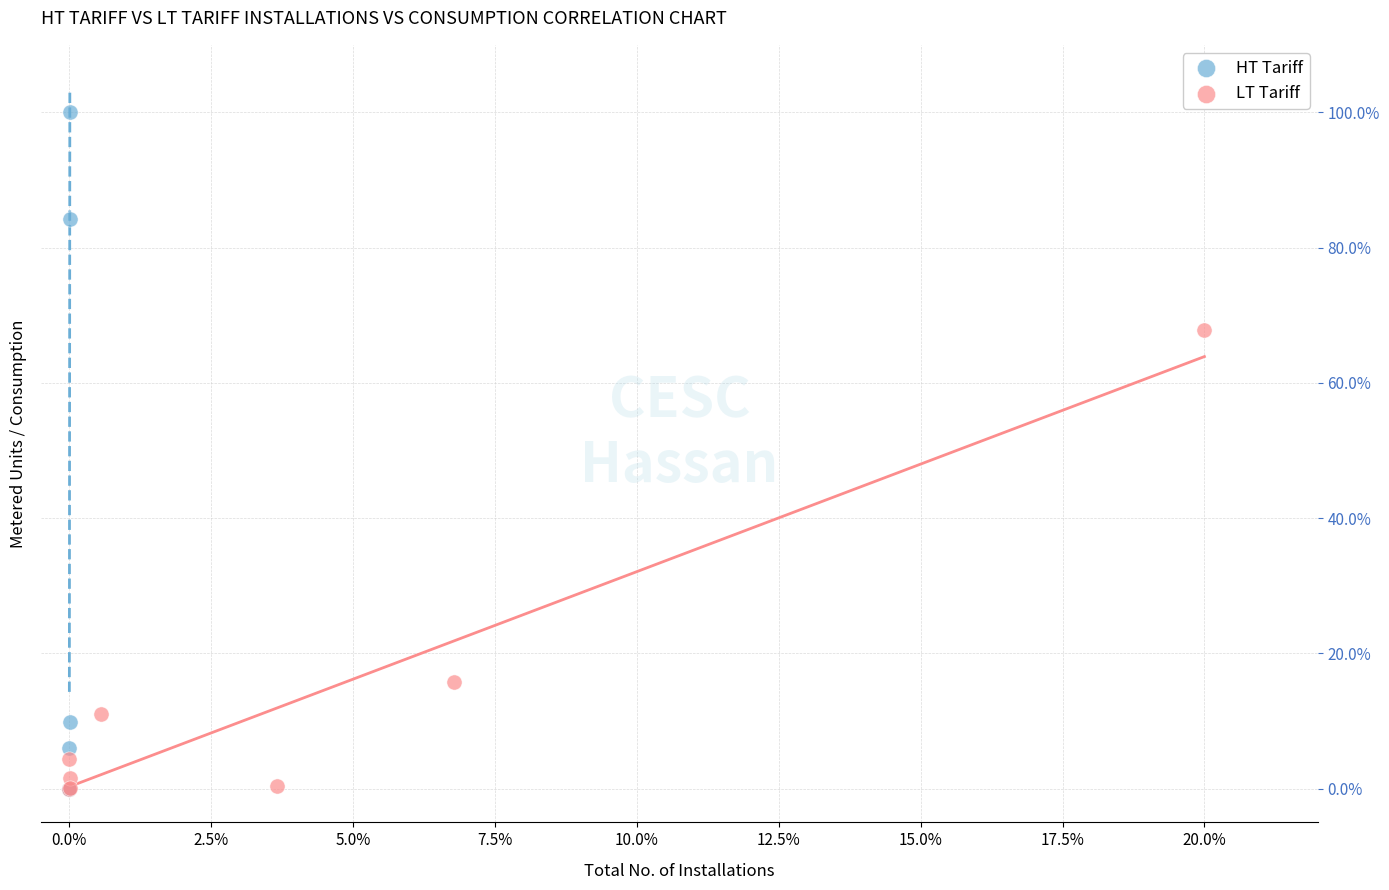

Which series has the largest Y range (max minus min)?

HT Tariff